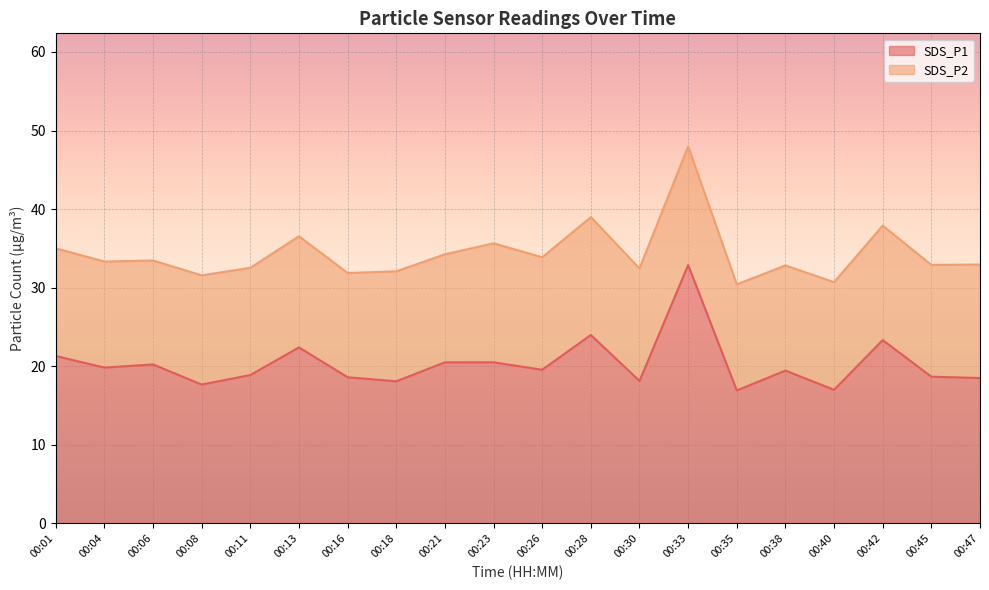

What is the change in value from 00:04 to 00:28?

+4.2